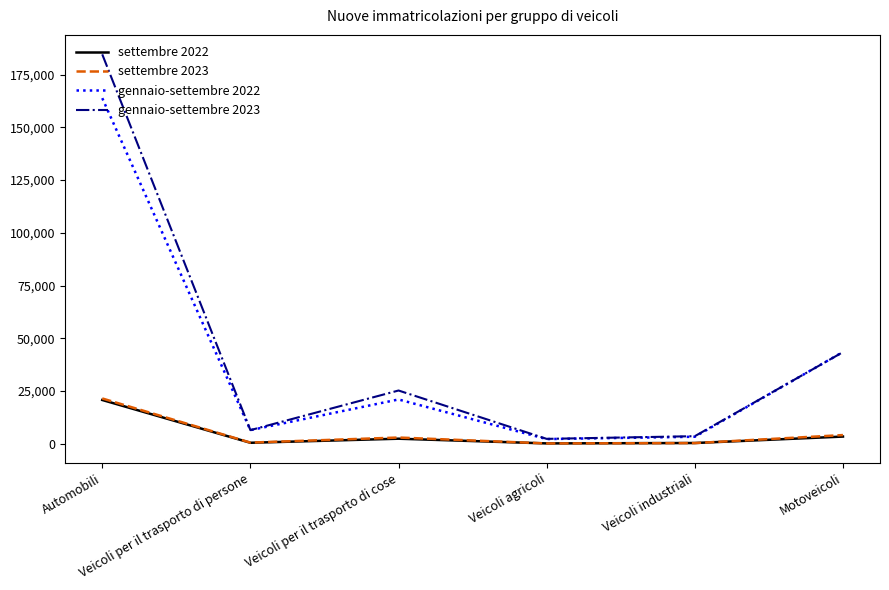

What is the smallest value displayed?

186